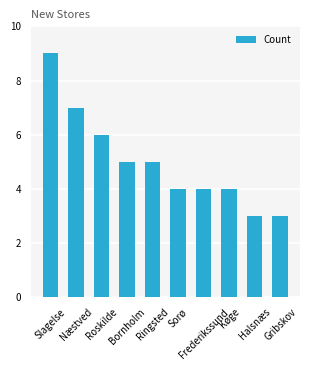

What is the change in value from Næstved to Gribskov?

-4